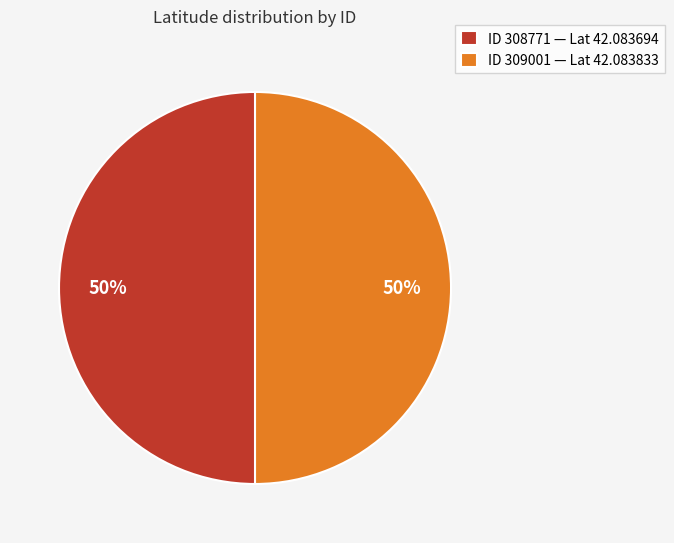

What is the ratio of the value at ID 309001 — Lat 42.083833 to the value at ID 308771 — Lat 42.083694?

1.0